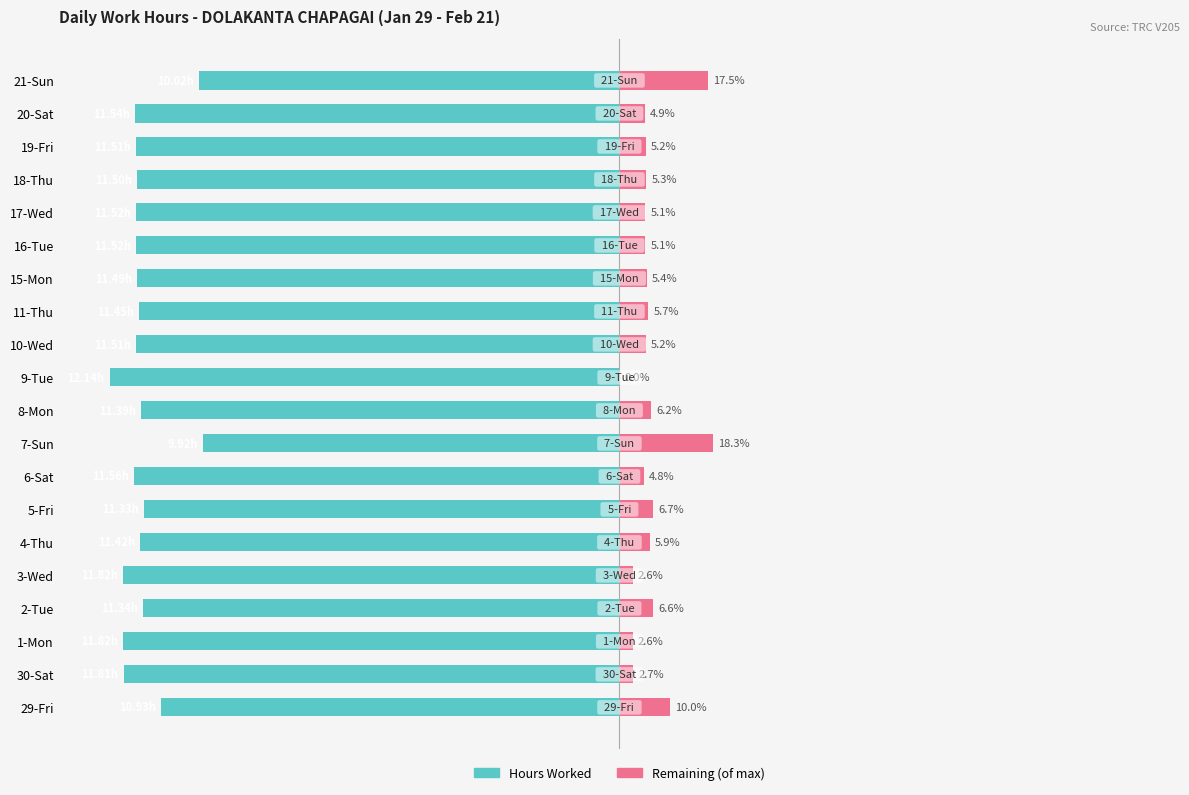

Reading left to right, transcribe all the data shown in this chart.

Hours Worked: -90.0	-97.3	-97.4	-93.4	-97.4	-94.1	-93.3	-95.2	-81.7	-93.8	-100.0	-94.8	-94.3	-94.6	-94.9	-94.9	-94.7	-94.8	-95.1	-82.5
Remaining/Break: 10.0	2.7	2.6	6.6	2.6	5.9	6.7	4.8	18.3	6.2	0.0	5.2	5.7	5.4	5.1	5.1	5.3	5.2	4.9	17.5